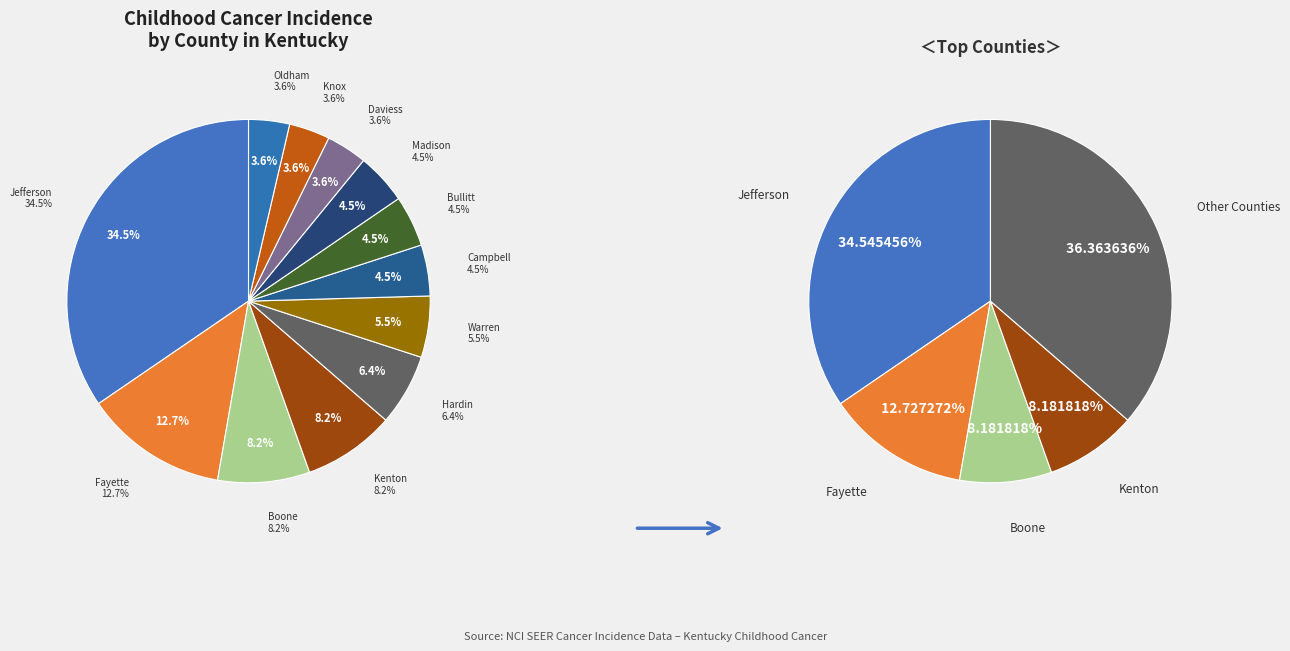

How many slices are in this pie chart?

12